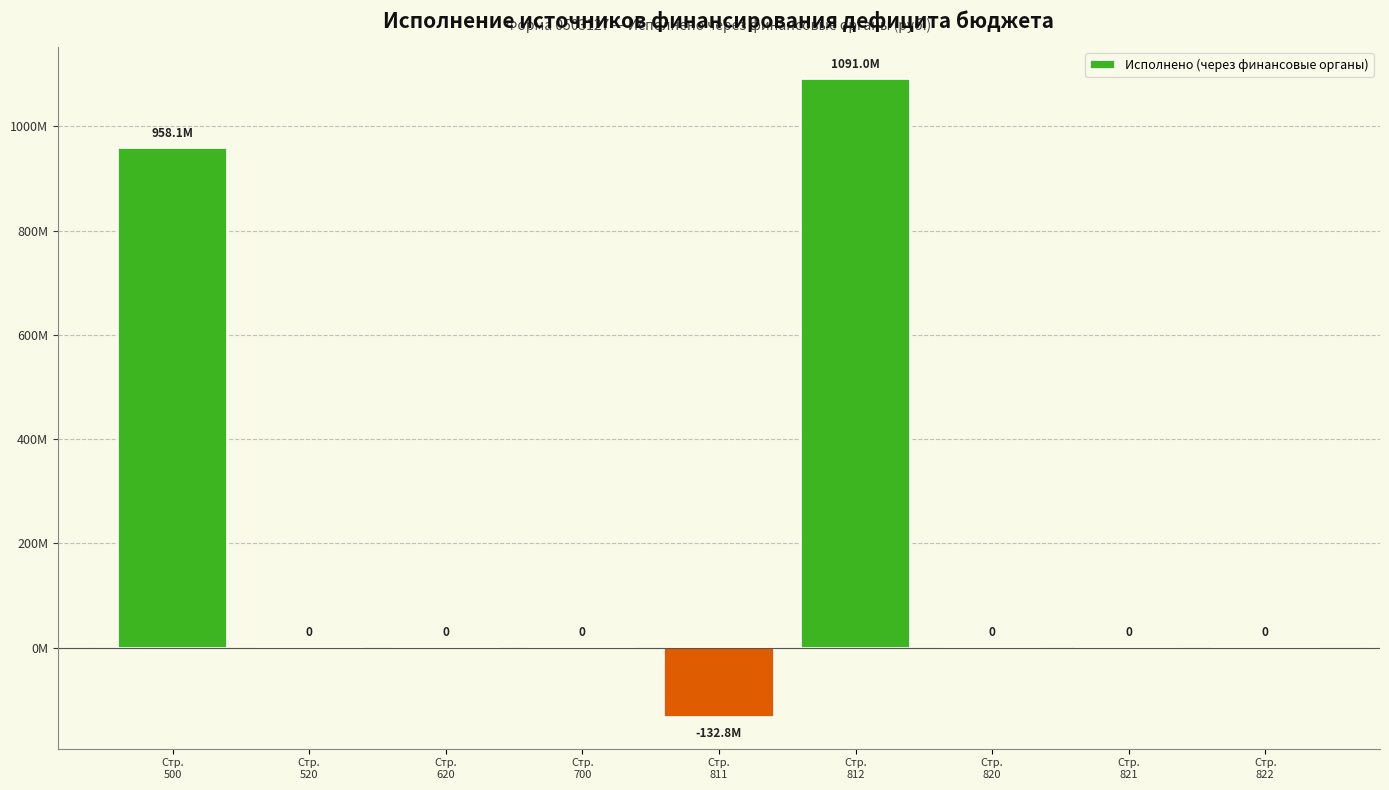

Does the chart contain stacked bars?

No